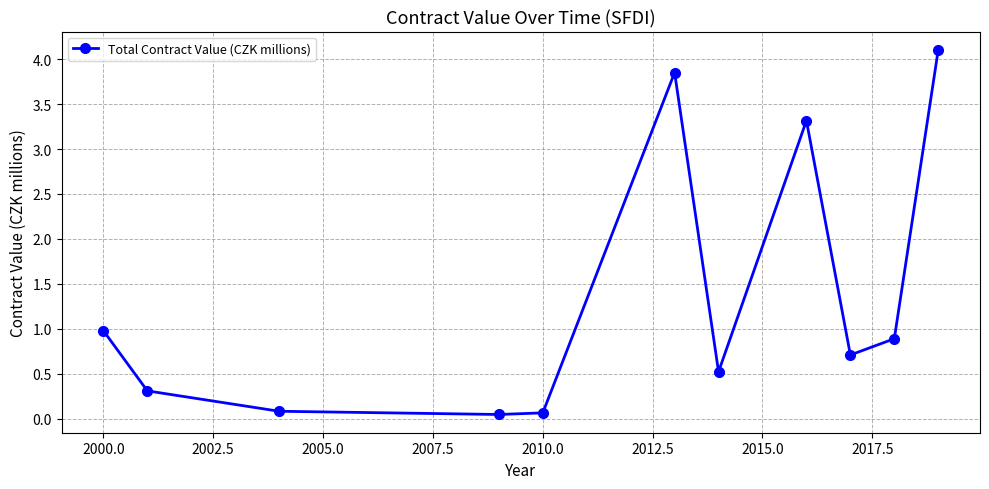

What is the maximum value shown in the chart?

4.1